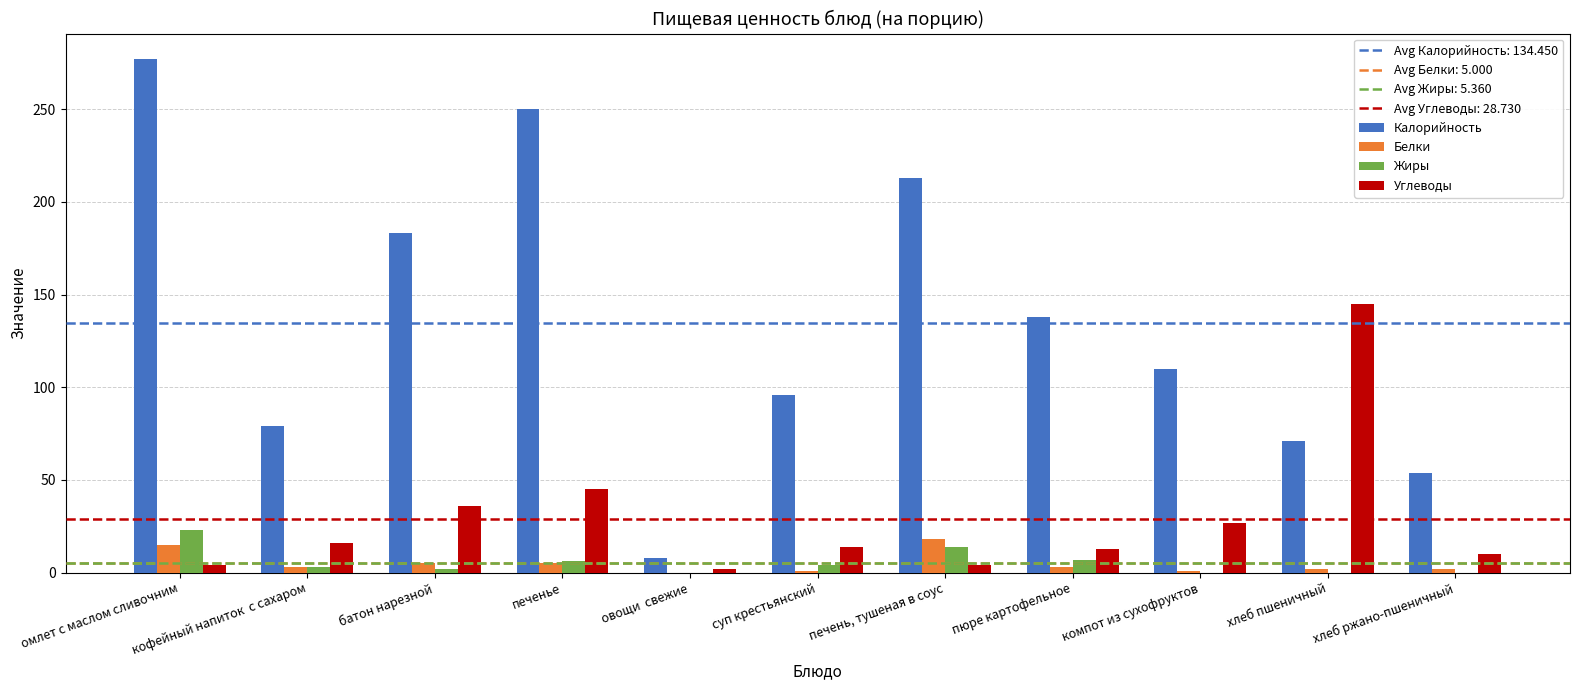

What is the sum of the Калорийность values at овощи  свежие and батон нарезной?

191